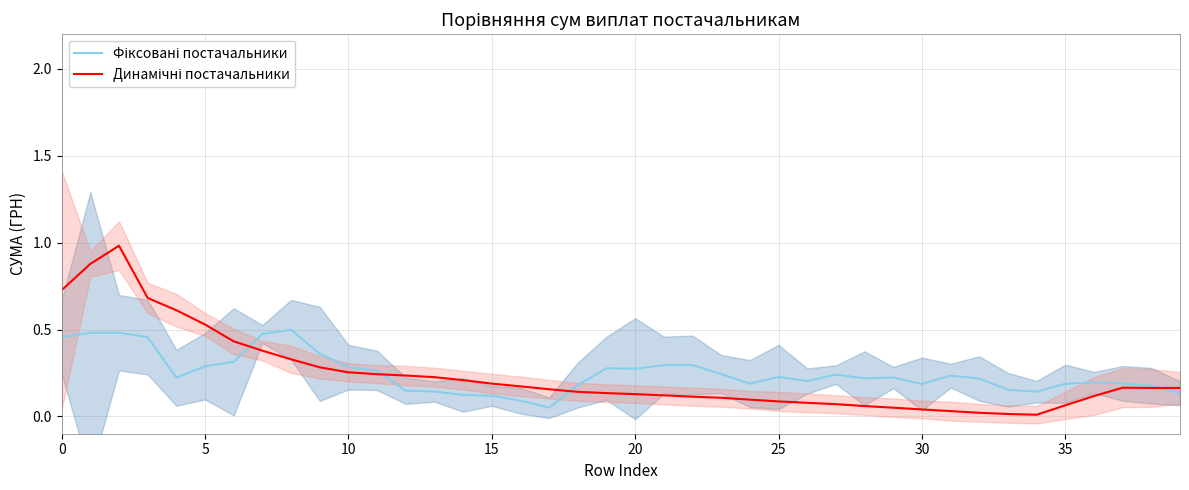

What is the average value of the Динамічні постачальники series?

0.2